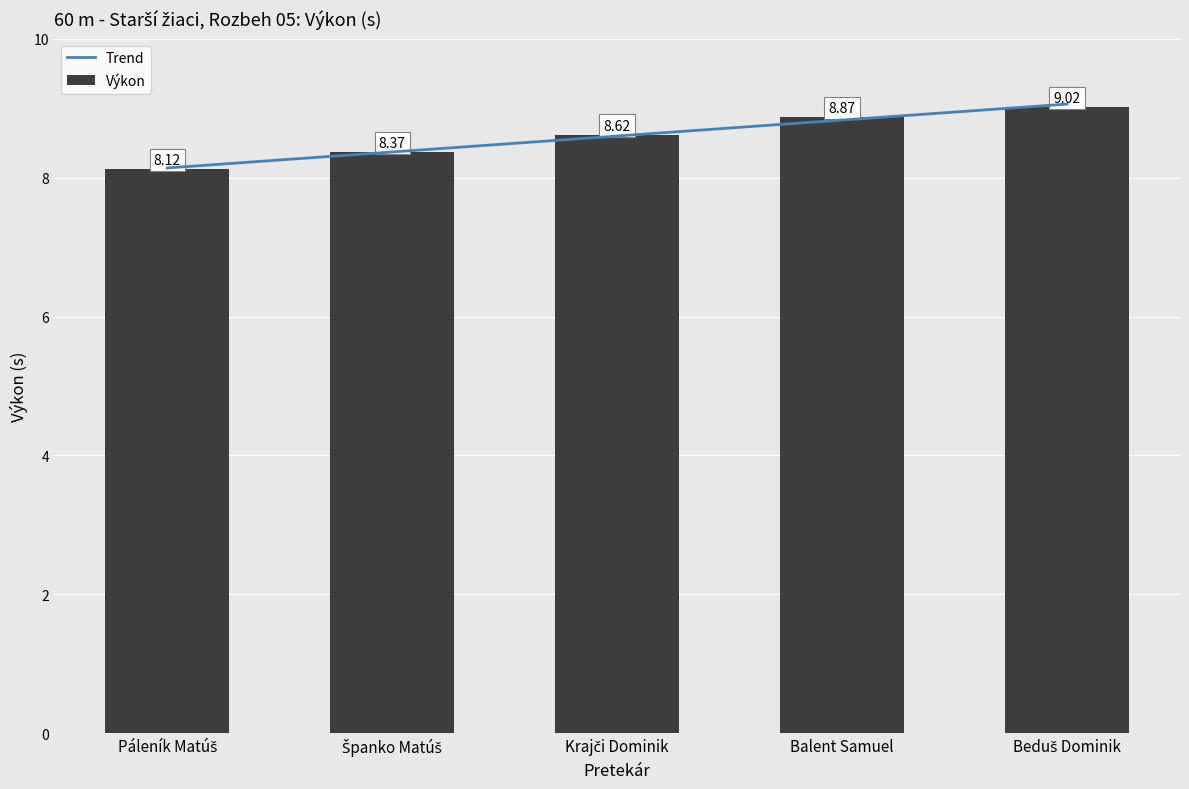

At which category does the chart reach its minimum across all series?

Páleník Matúš